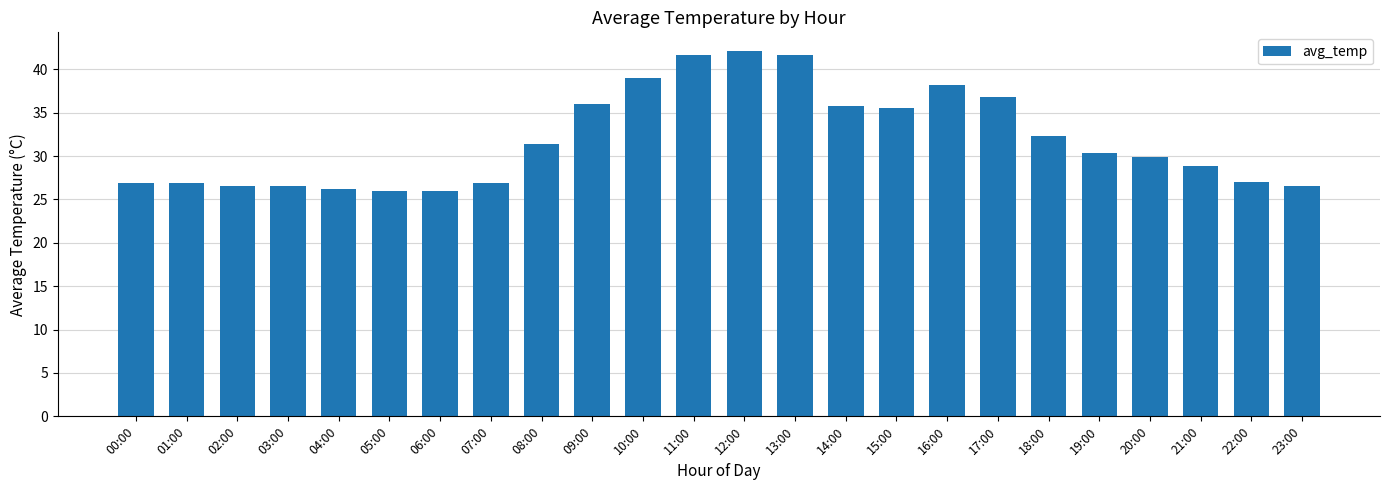

What is the difference between the second highest and second lowest values?

15.7